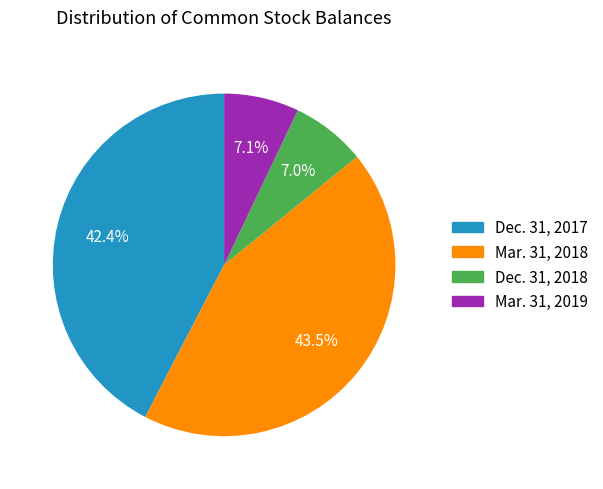

Is there a majority slice in this chart?

No